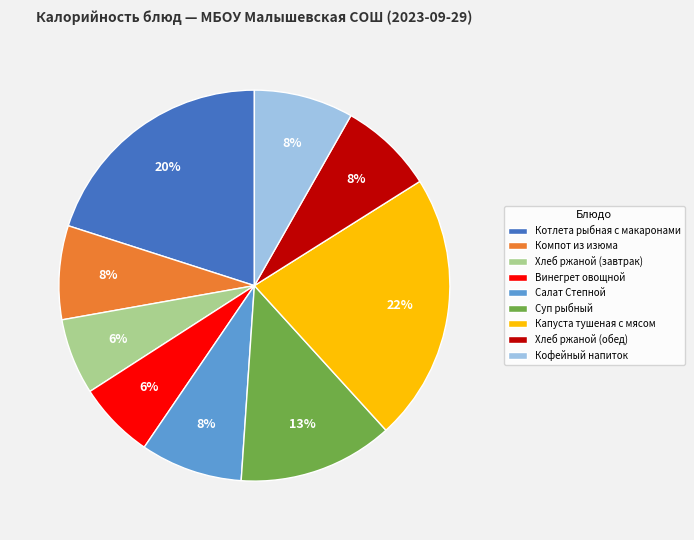

Is it true that Винегрет овощной is 6% of the pie?

True